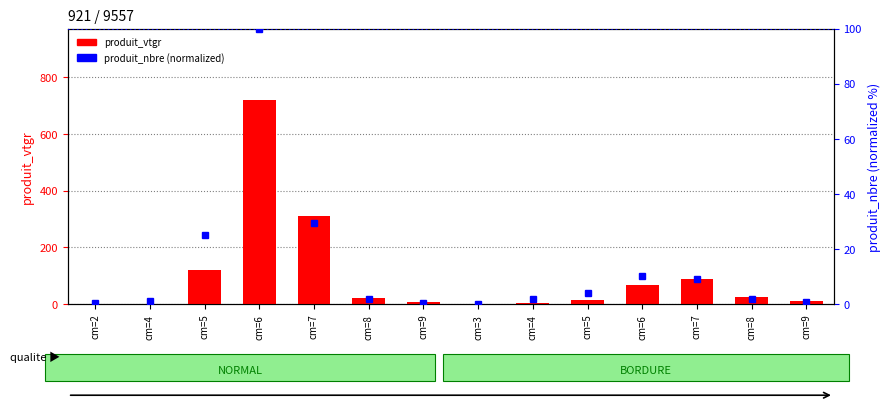

What is the spread (max minus min) of values at cm=5?

95.5